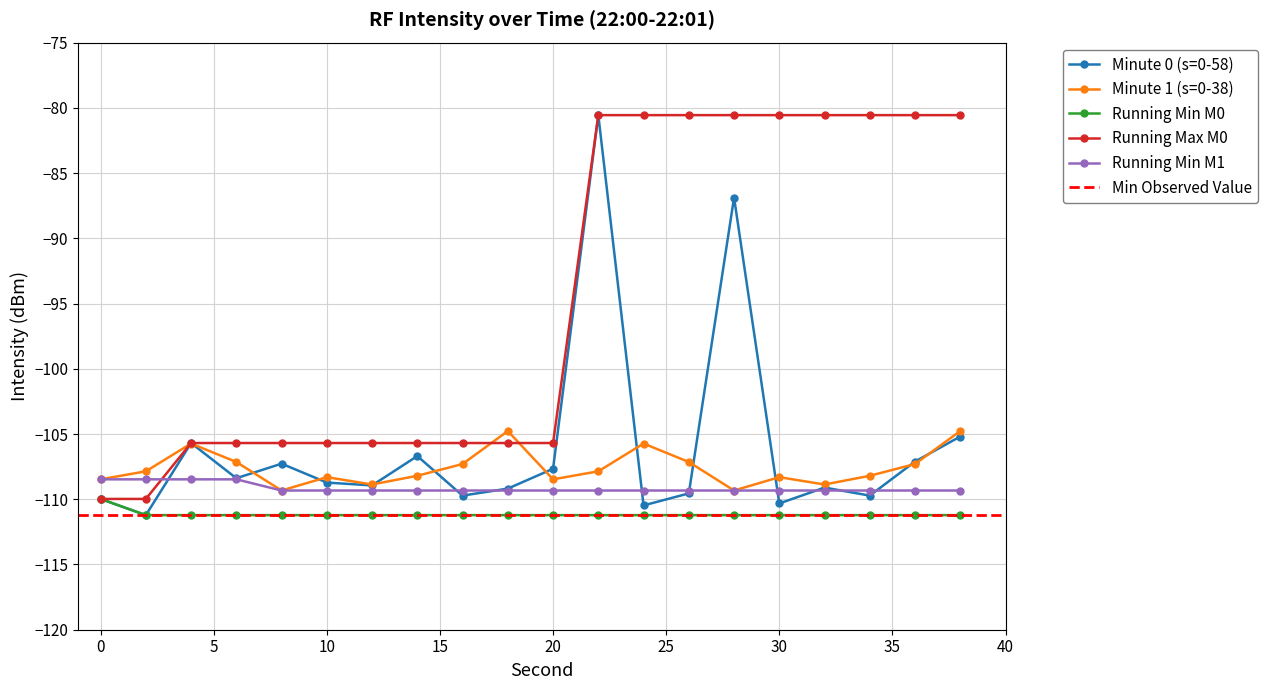

What is the difference between the maximum and minimum values in the Minute 1 (s=0-38) series?

4.6